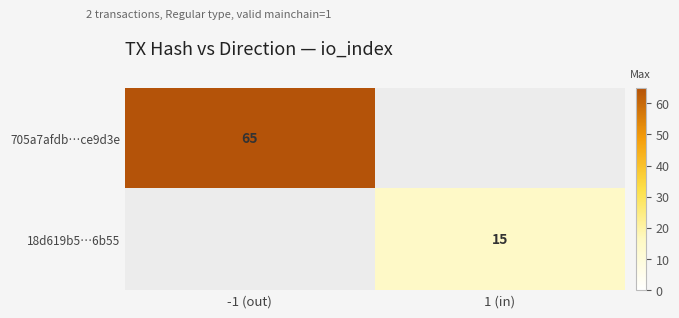

The value of 705a7afdb…ce9d3e at -1 (out) is 35. True or false?

False